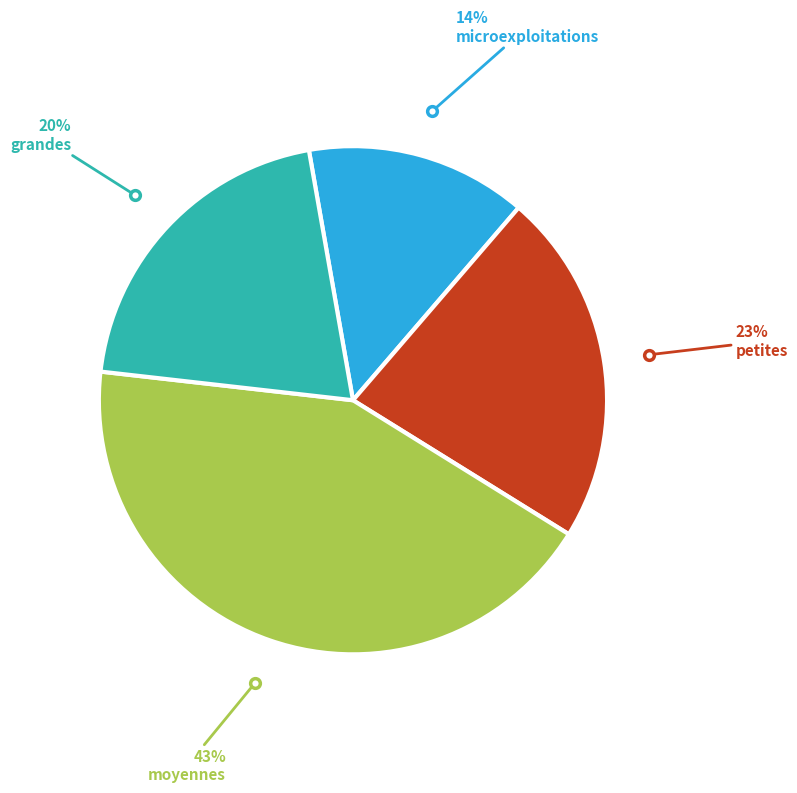

Which slice is the largest?

moyennes